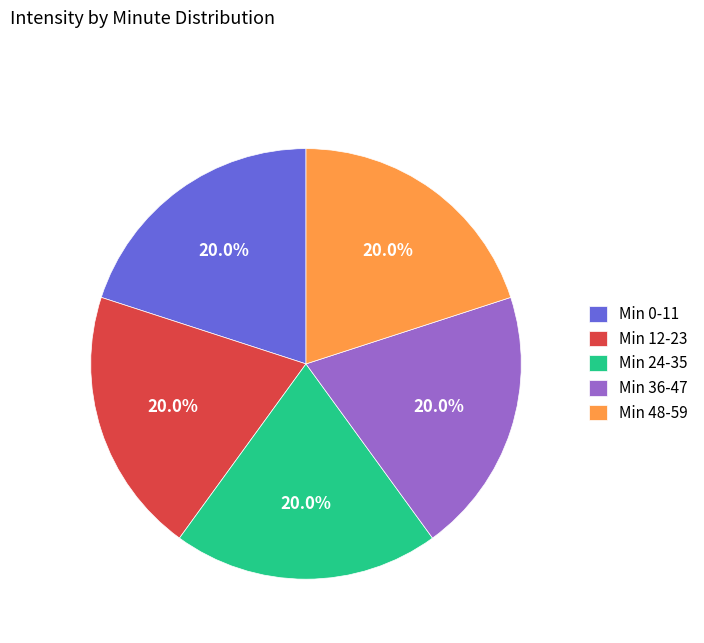

How much of the chart is everything except Min 24-35?

80.0%